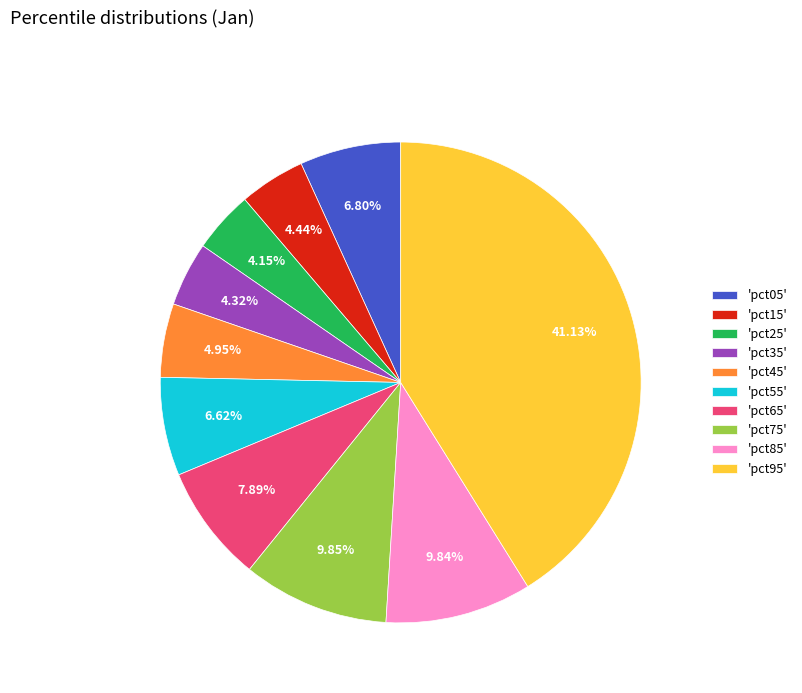

Do 'pct75' and 'pct65' together represent more than half of the pie?

No